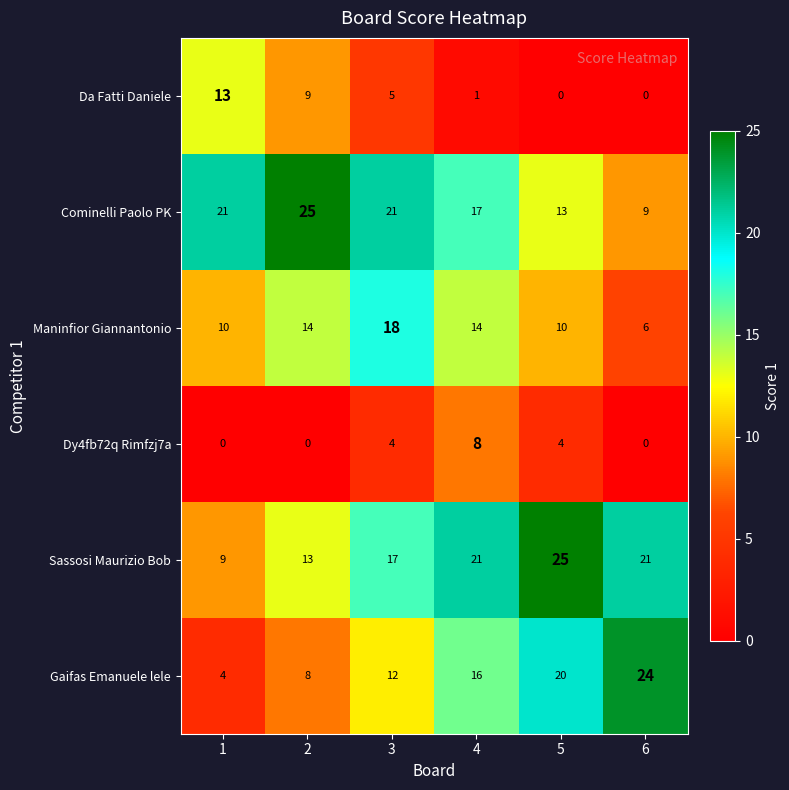

True or false: Cominelli Paolo PK has a value of 13 at 5.

True